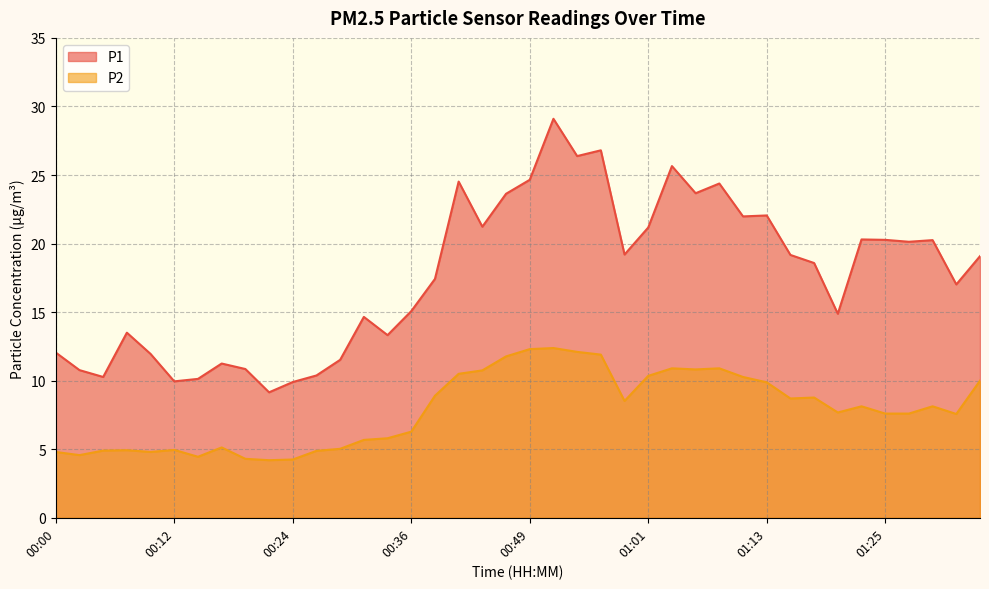

Which series has the widest spread of values?

P1